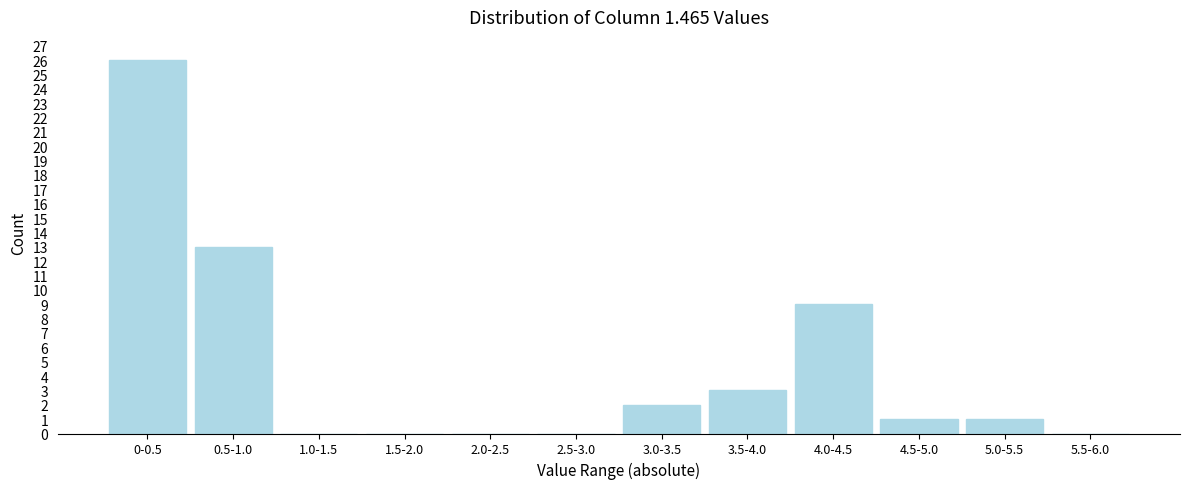

What is the sum of all values?

55